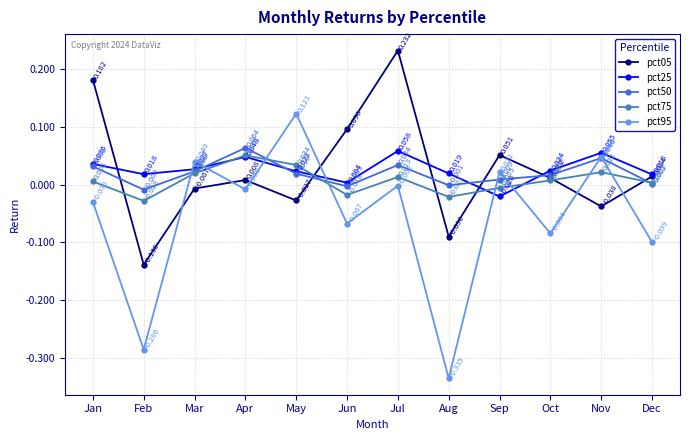

How many values in the pct05 series are below 0?

5